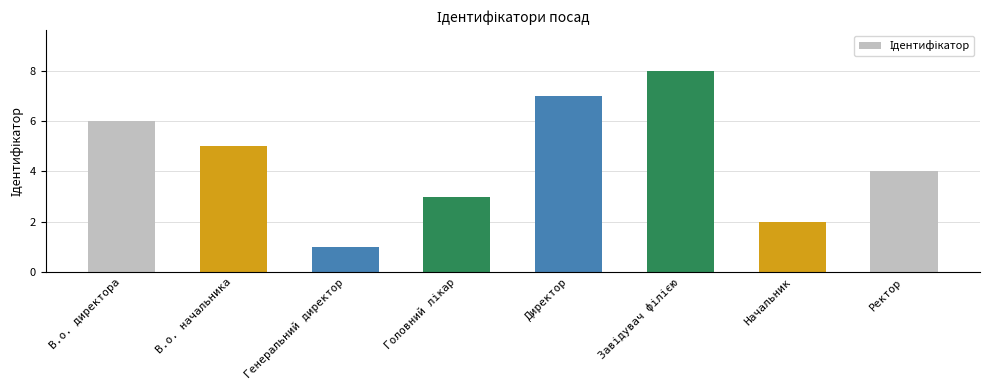

What is the minimum value shown in the chart?

1